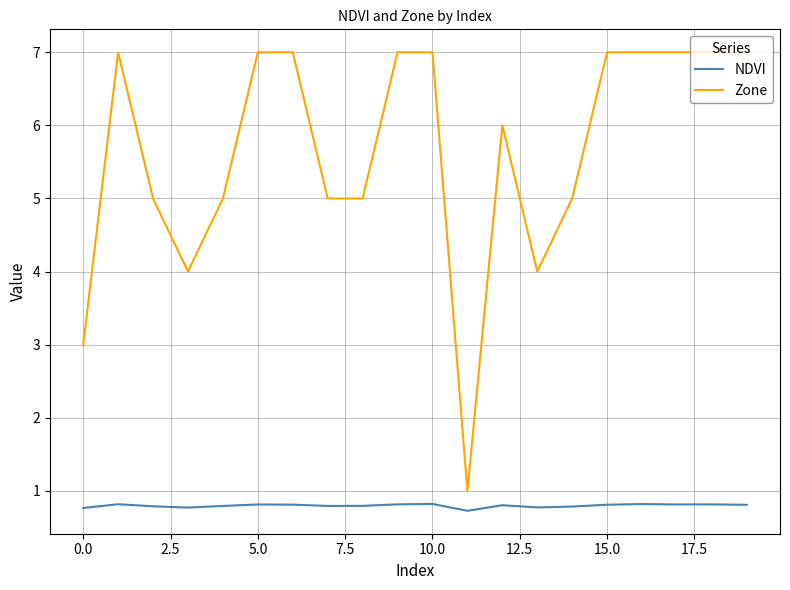

Rank the series by their maximum value, from lowest to highest.

NDVI, Zone